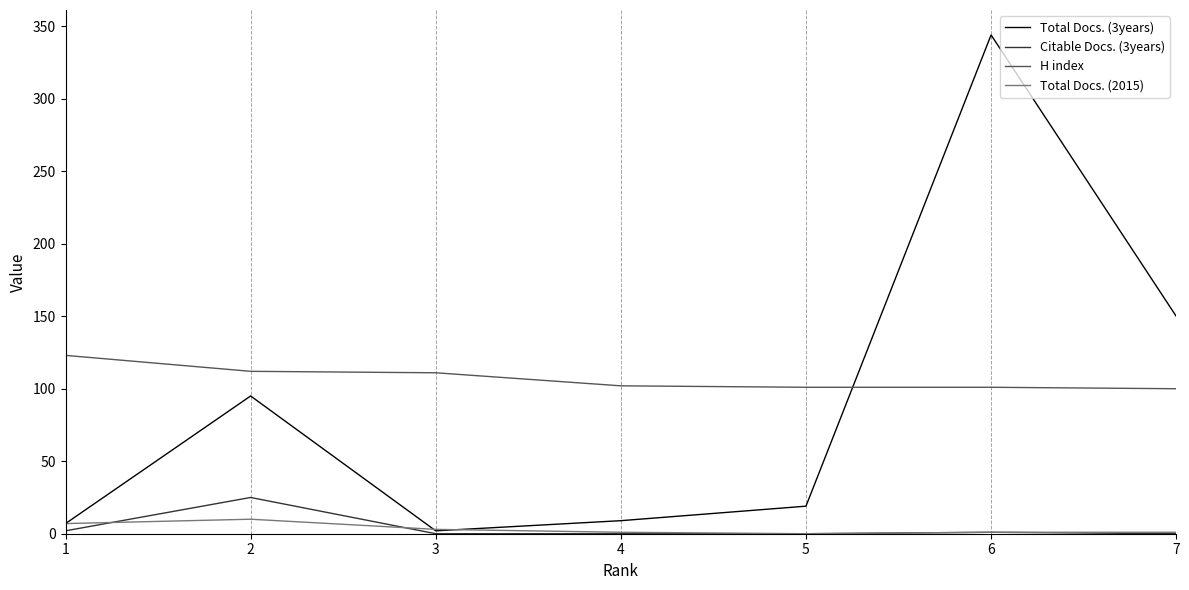

What is the maximum value for H index?

123